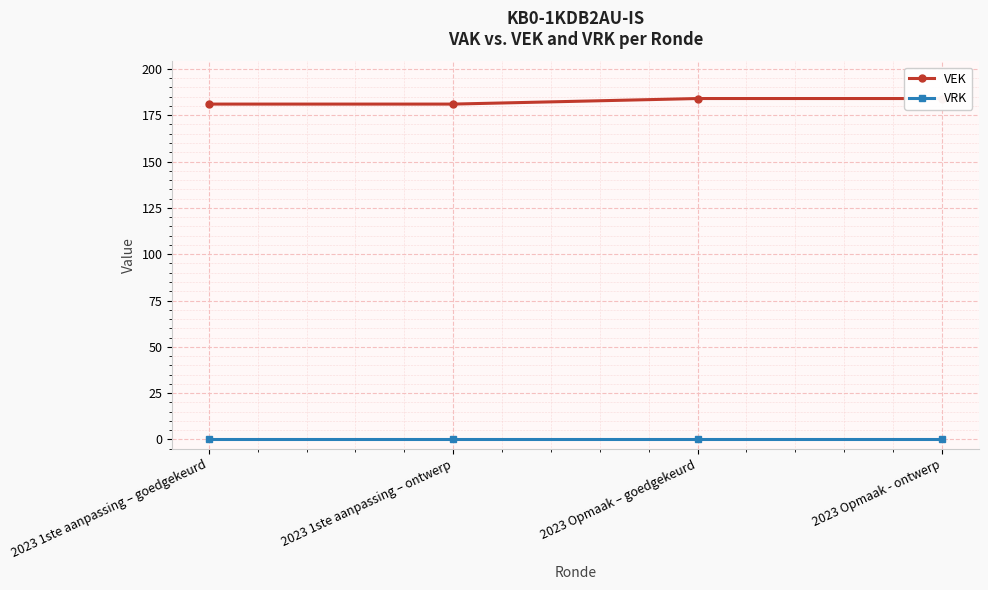

Rank the categories by VEK value from highest to lowest.

2023 Opmaak – goedgekeurd, 2023 Opmaak - ontwerp, 2023 1ste aanpassing – goedgekeurd, 2023 1ste aanpassing – ontwerp